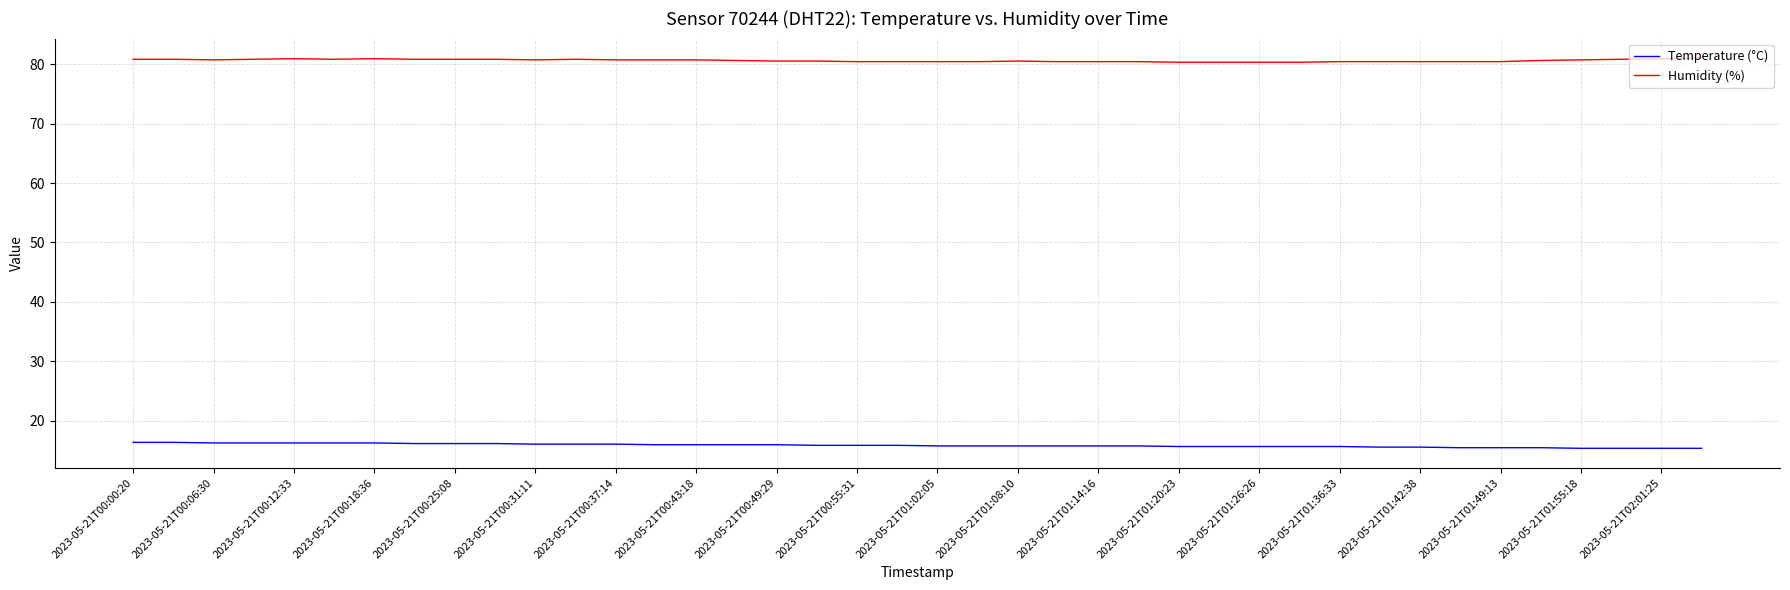

Which series has the largest total across all categories?

Humidity (%)